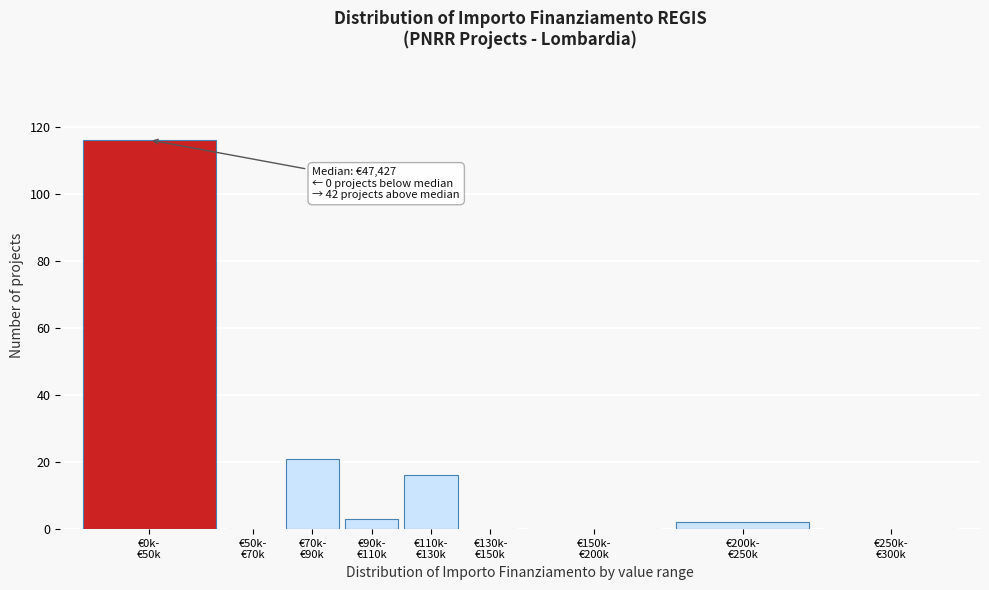

What is the maximum value shown in the chart?

116